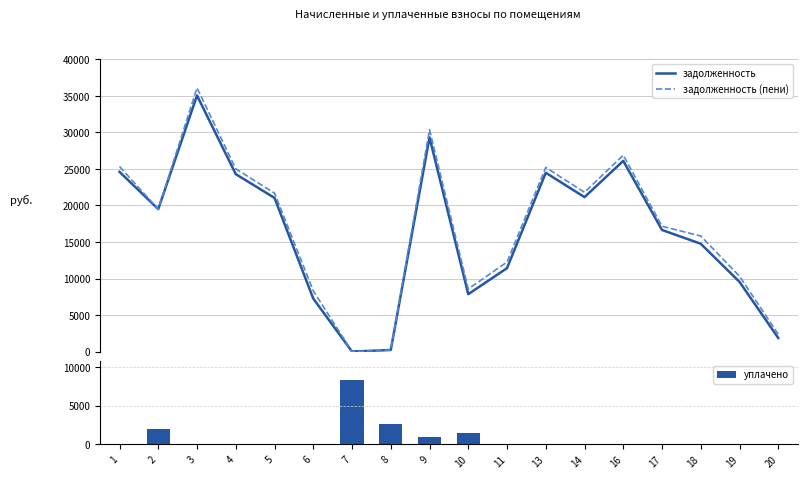

What is the highest value of the задолженность (пени) series?

36106.6